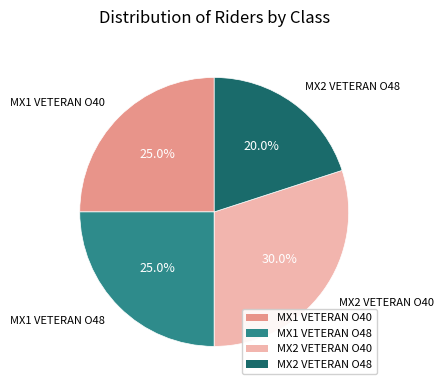

Is there any slice that represents more than half of the pie?

No